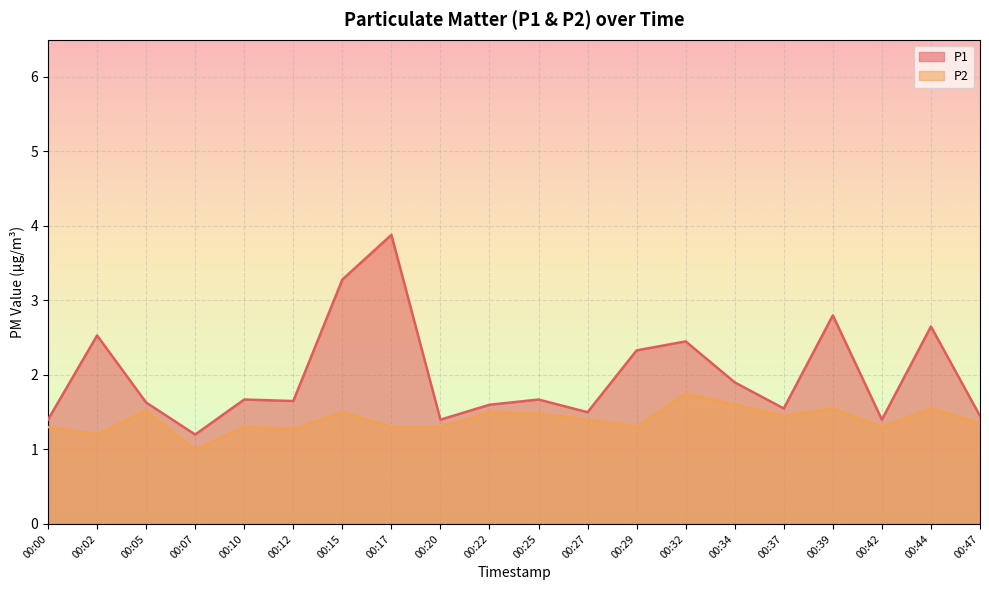

Where is P2 nearest to the value 1?

00:07